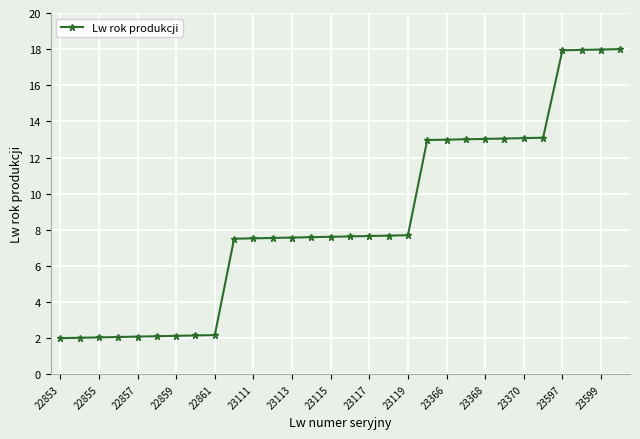

What is the smallest value displayed?

2.0